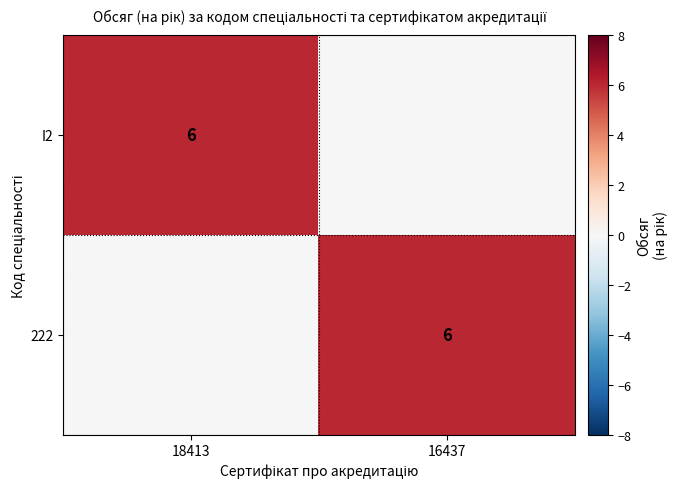

Is it true that I2 equals 6 at 18413?

True